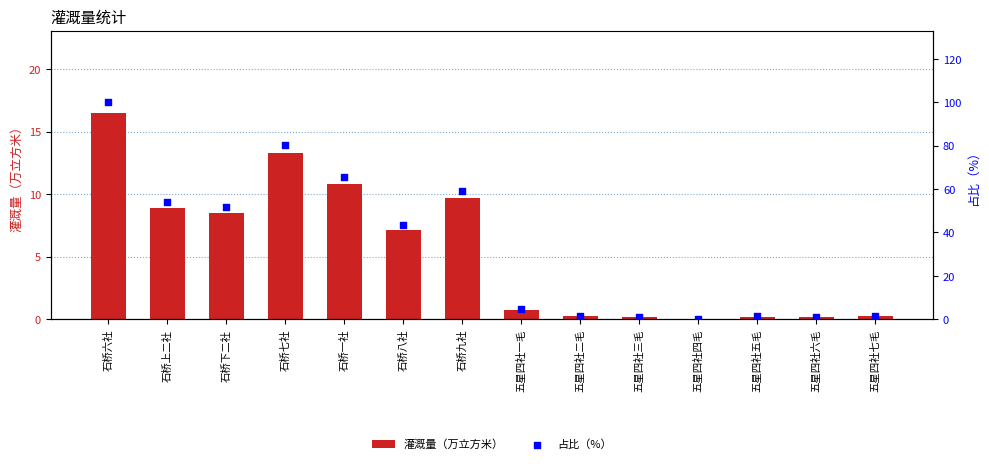

What is the total value across all series at 石桥八社?

50.3